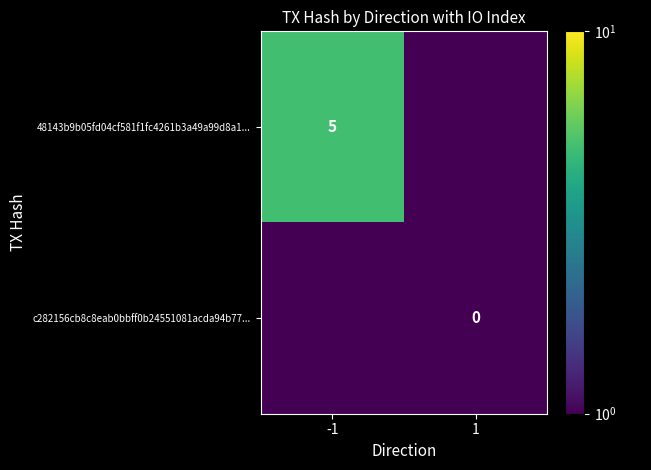

Is the value of c282156cb8c8eab0bbff0b24551081acda94b77... at 1 greater than the value of 48143b9b05fd04cf581f1fc4261b3a49a99d8a1... at -1?

No